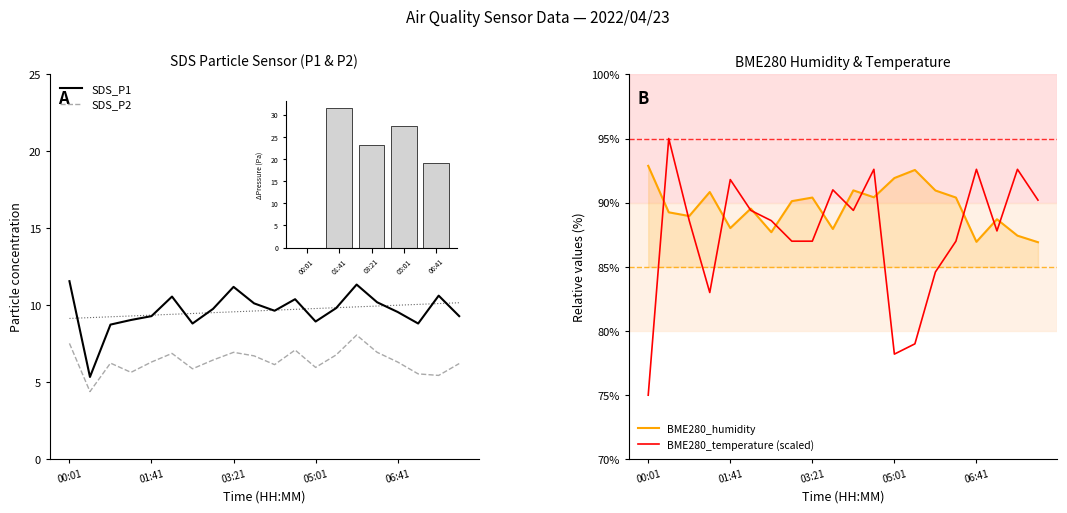

Is it true that SDS_P1 equals 5.3 at 18?

False